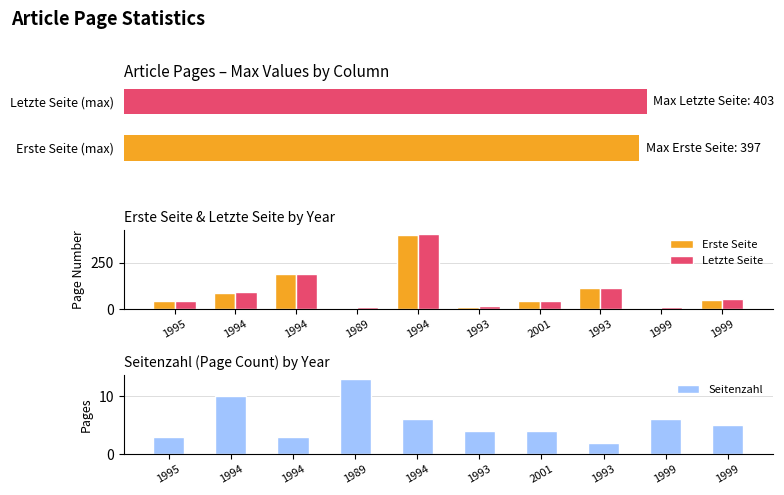

What is the smallest value displayed?

1